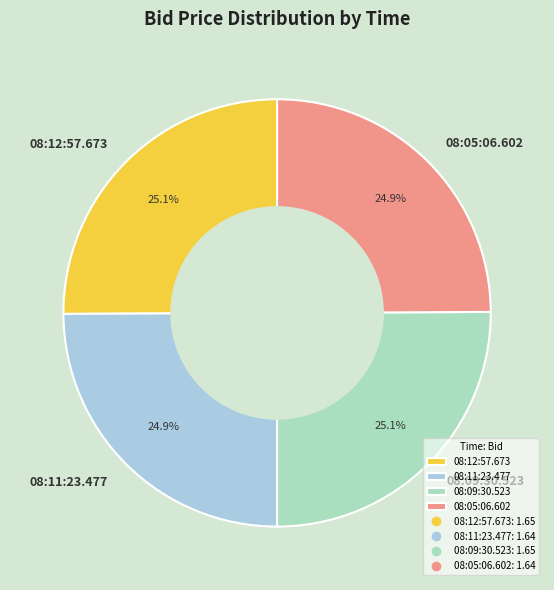

Does 08:09:30.523 represent more than half of the total?

No